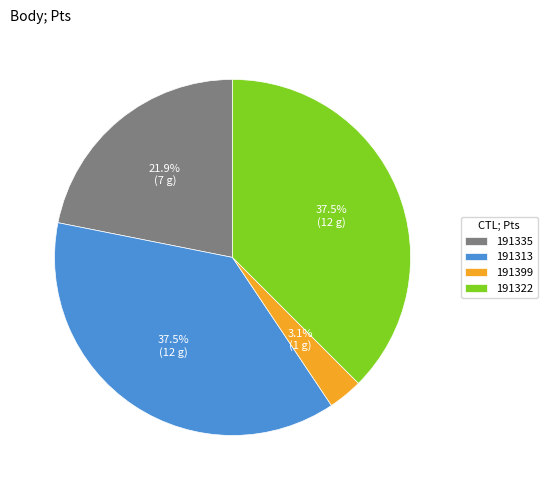

Approximately how many times larger is the value at 191313 compared to 191322?

1.0